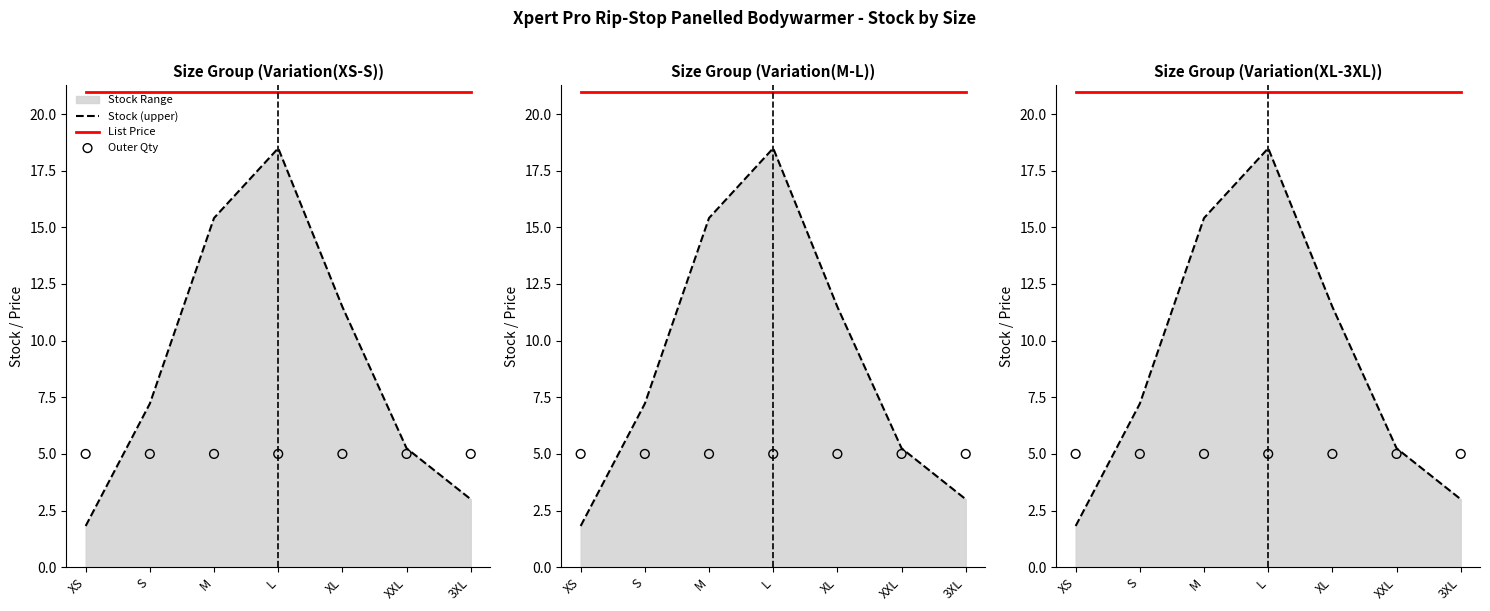

At how many categories does at least one series exceed 14?

7